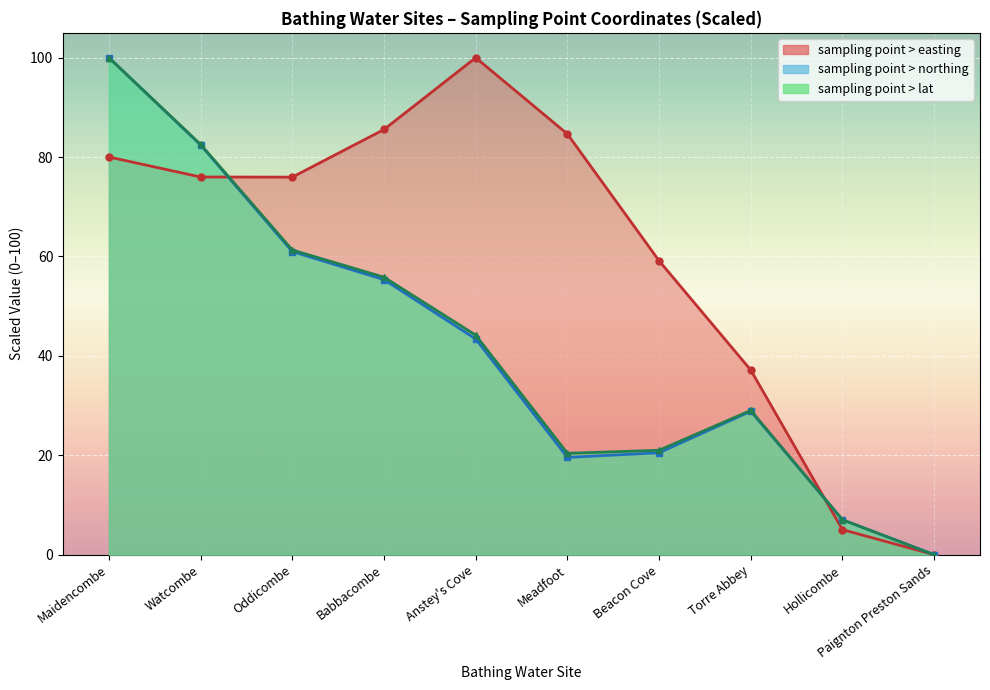

Reading left to right, extract all data points from this chart.

sampling point > easting: 80.0	76.0	76.0	85.6	100.0	84.7	59.1	37.1	5.0	0.0
sampling point > northing: 100.0	82.4	61.0	55.3	43.4	19.6	20.5	28.9	7.0	0.0
sampling point > lat: 100.0	82.6	61.3	55.8	44.2	20.4	21.0	29.0	7.0	0.0